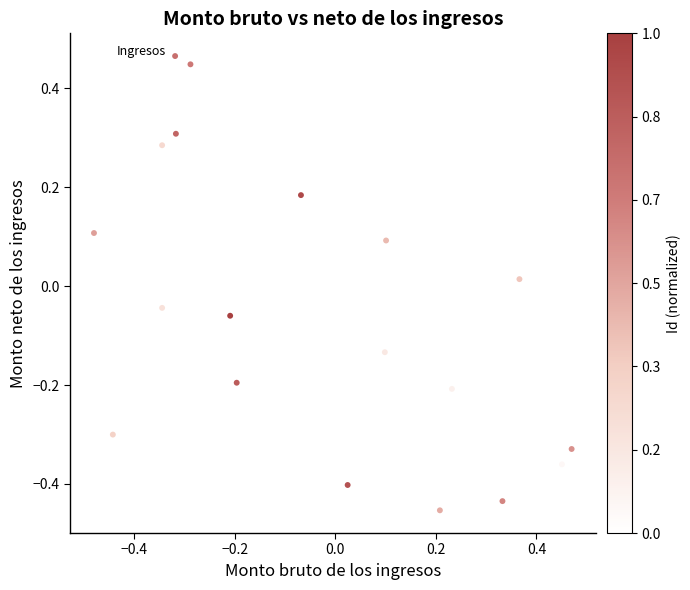

What is the range of X values (max minus min)?

0.9